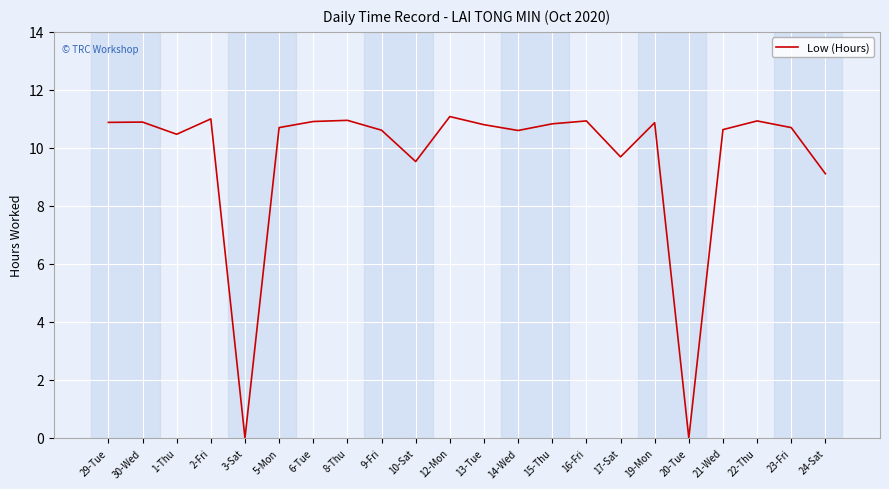

Is it true that the value at 22-Thu is 10.9?

True